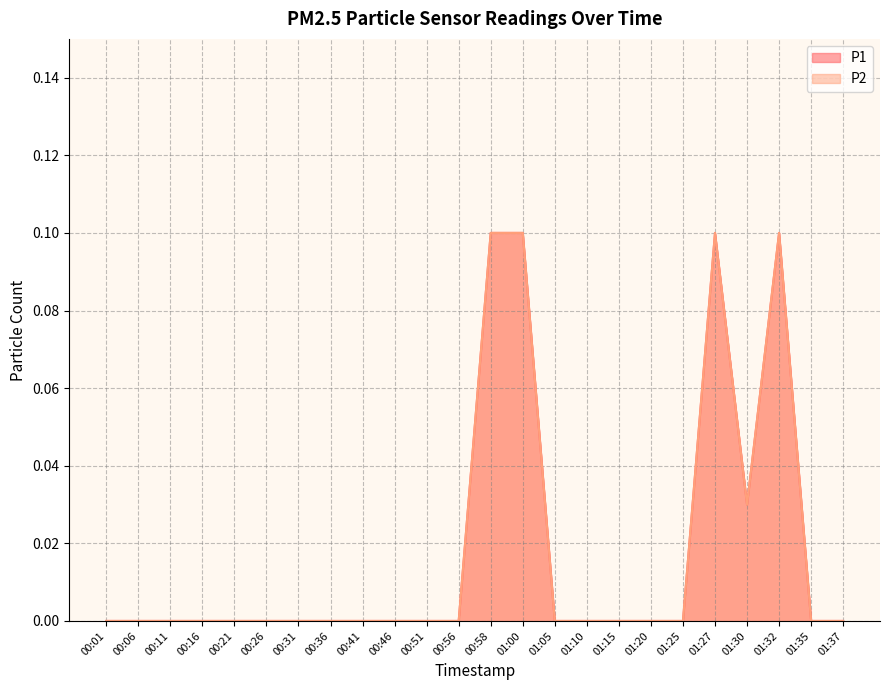

How many categories are shown in the chart?

24